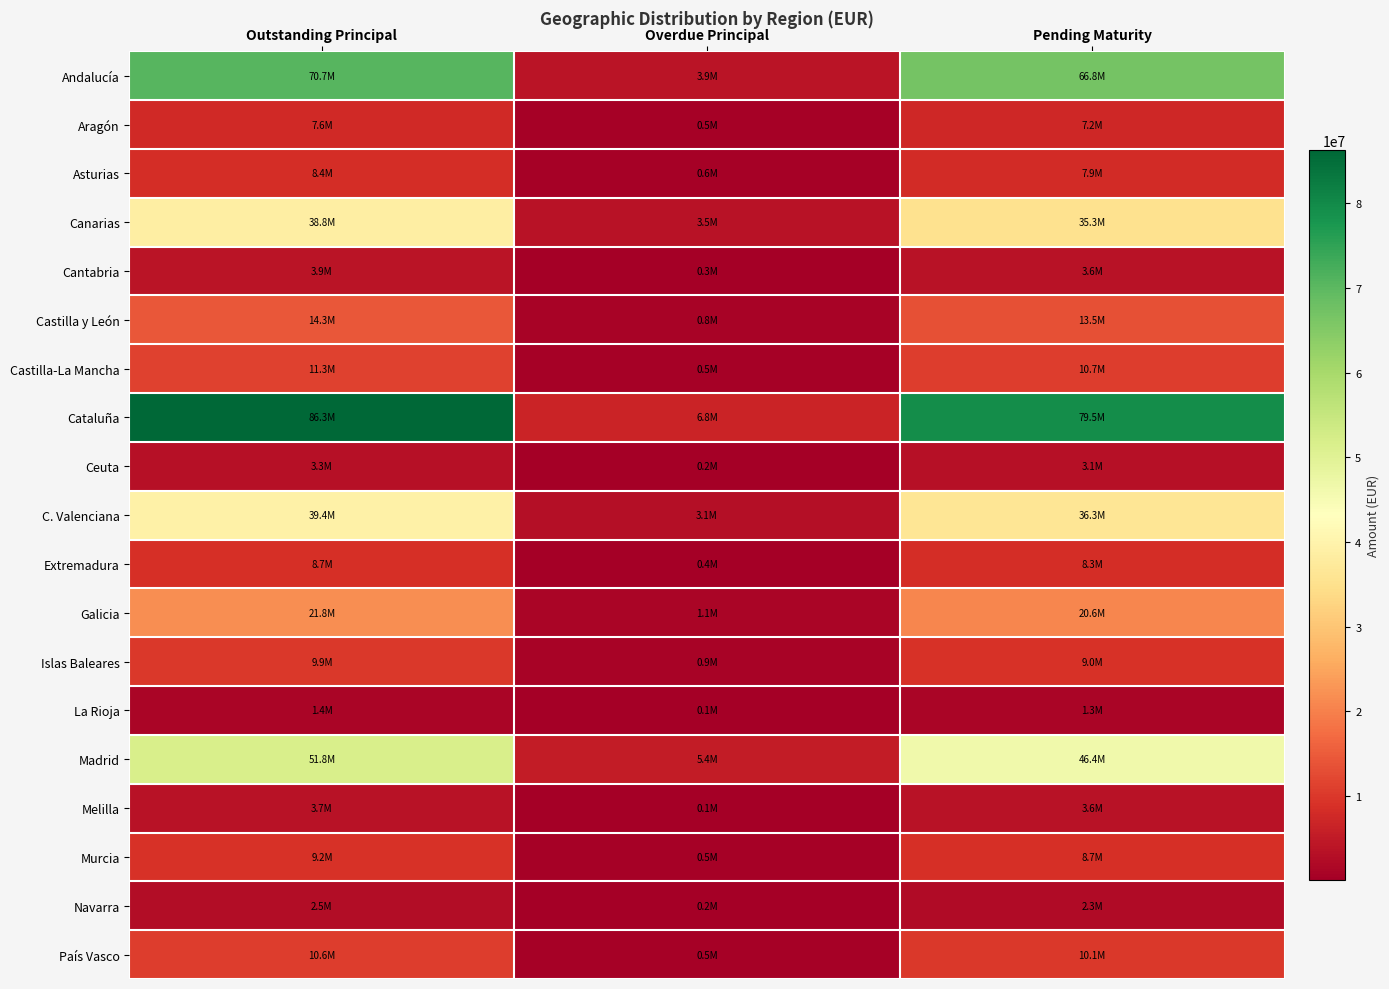

Count the number of data series in this chart.

19